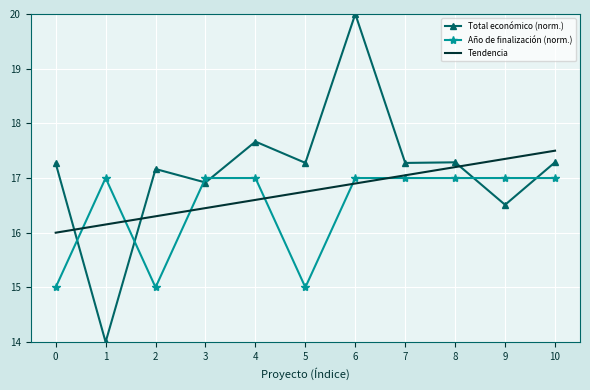

Rank the series by their average value, from highest to lowest.

Total económico (norm.), Tendencia, Año de finalización (norm.)